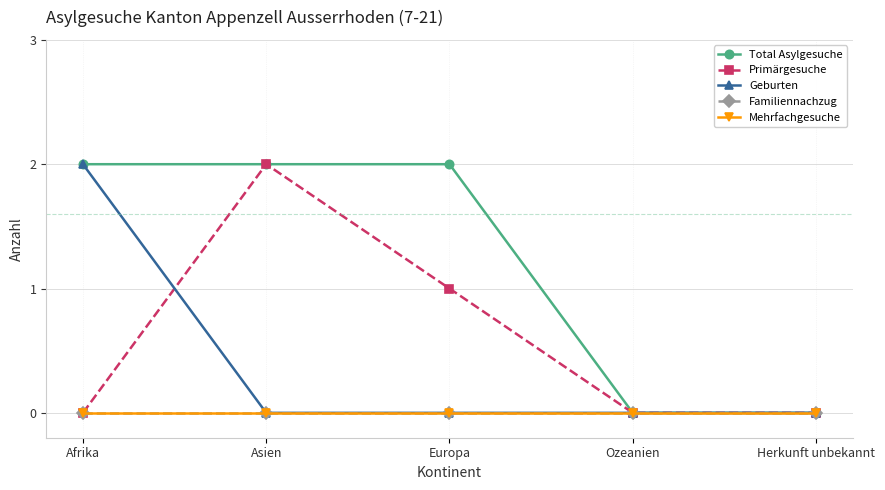

At which category is the sum across all series the highest?

Afrika